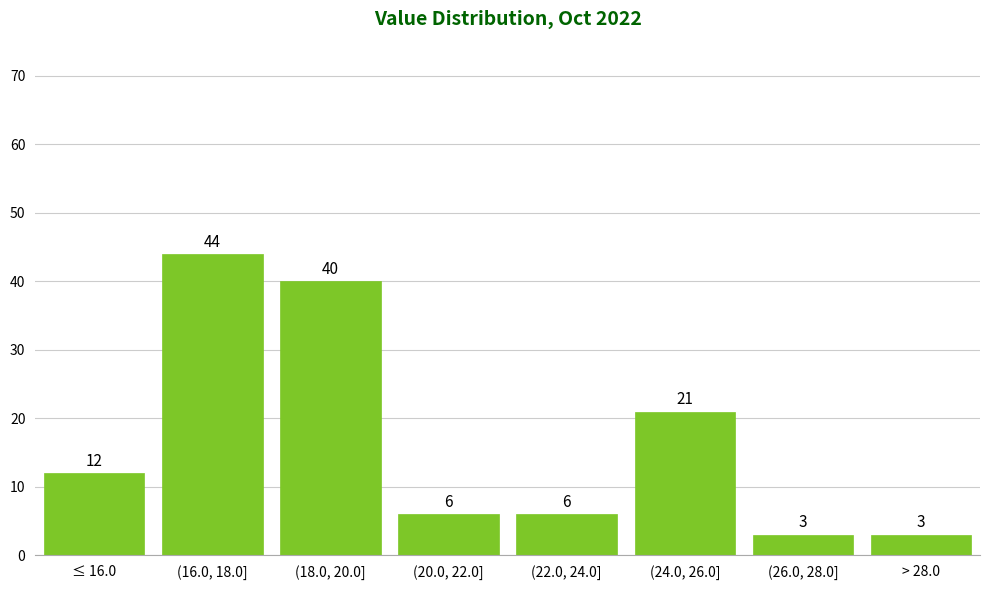

Reading left to right, list all the values displayed in this chart.

12	44	40	6	6	21	3	3